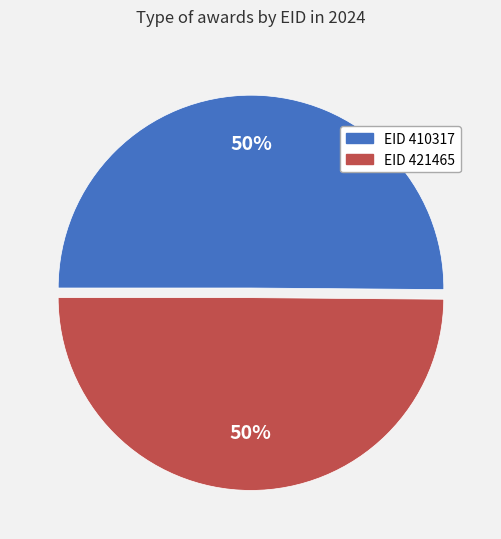

To the nearest percent, what is the average slice percentage?

50%